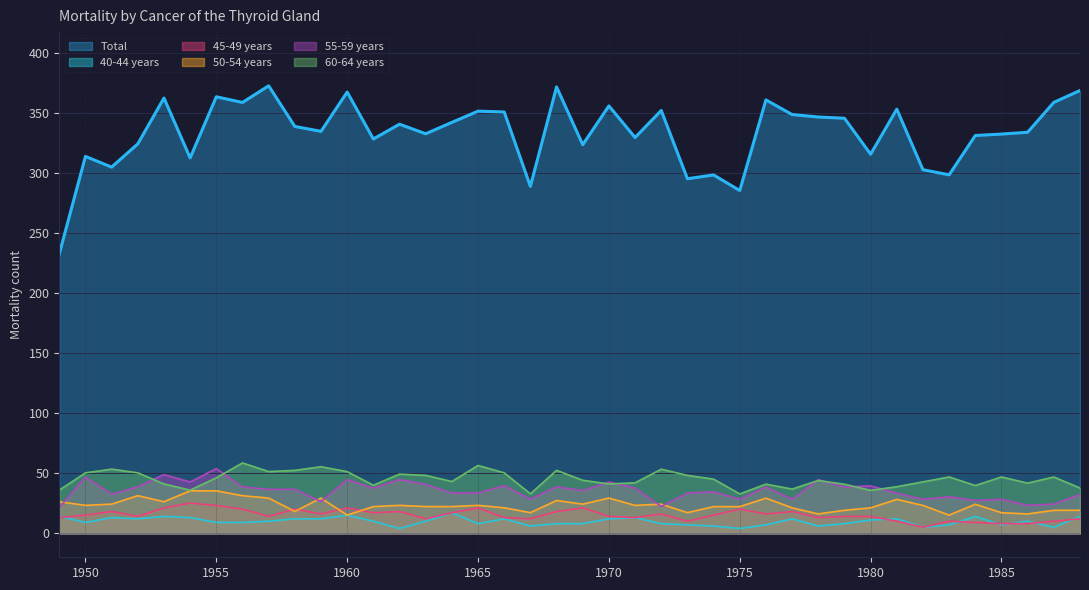

What is the difference between the 40-44 years values at 1980 and 1977?

1.0